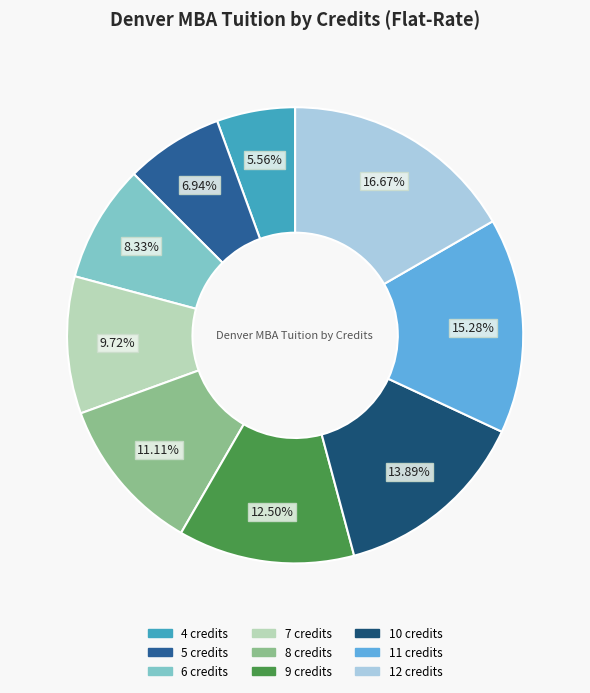

What percentage is NOT represented by 5 credits?

93.1%